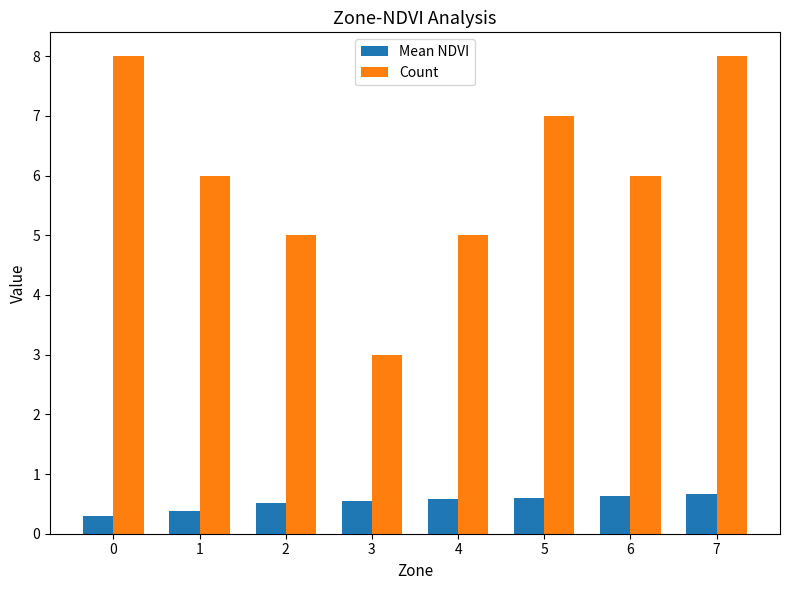

How many groups of bars are there?

8